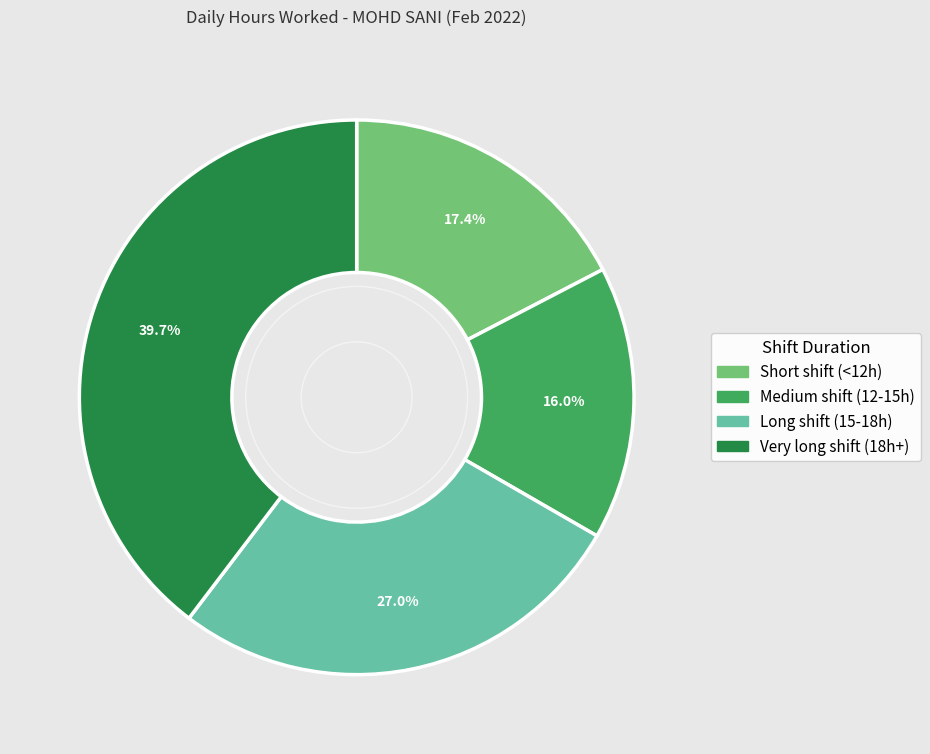

What is the smallest slice in the pie chart?

Medium shift (12-15h)